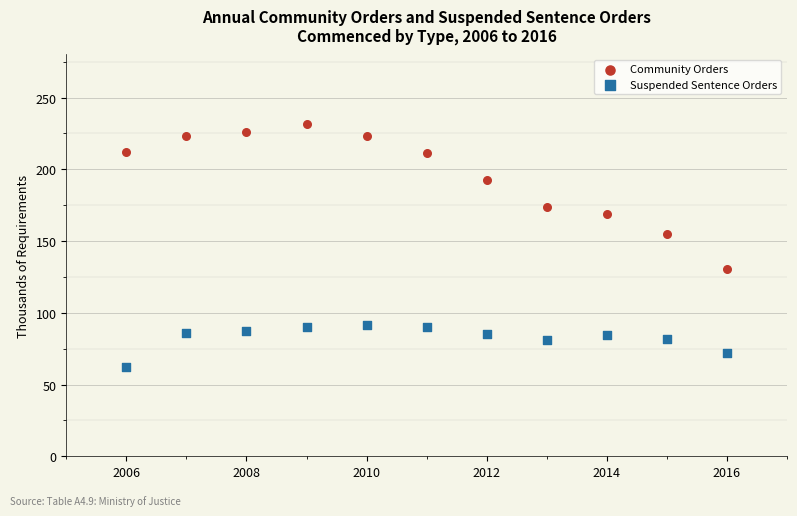

What is the X range (max minus min) for the scatter plot?

10.0